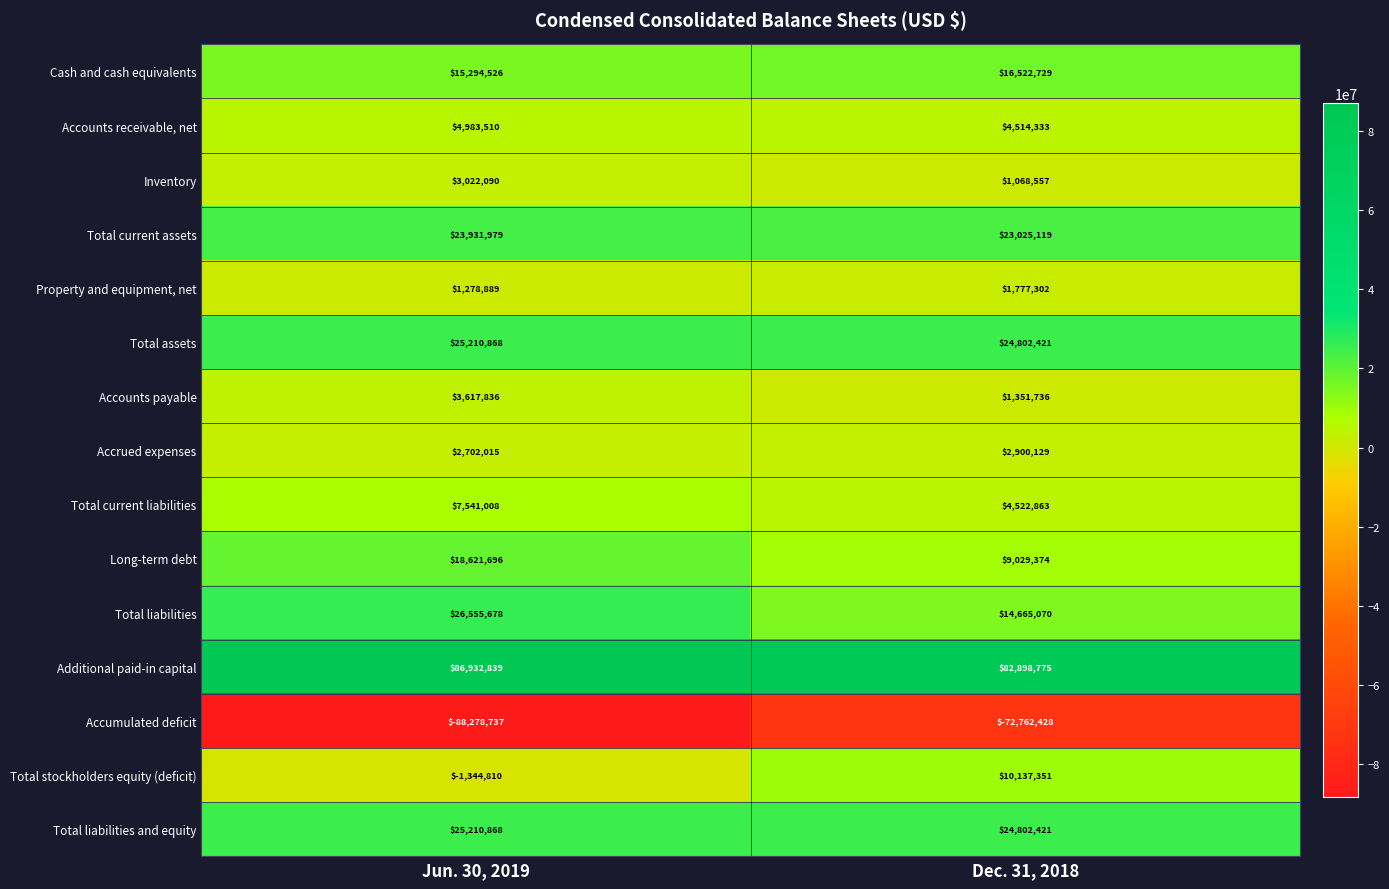

Where is Accounts receivable, net nearest to the value 4748921?

Dec. 31, 2018